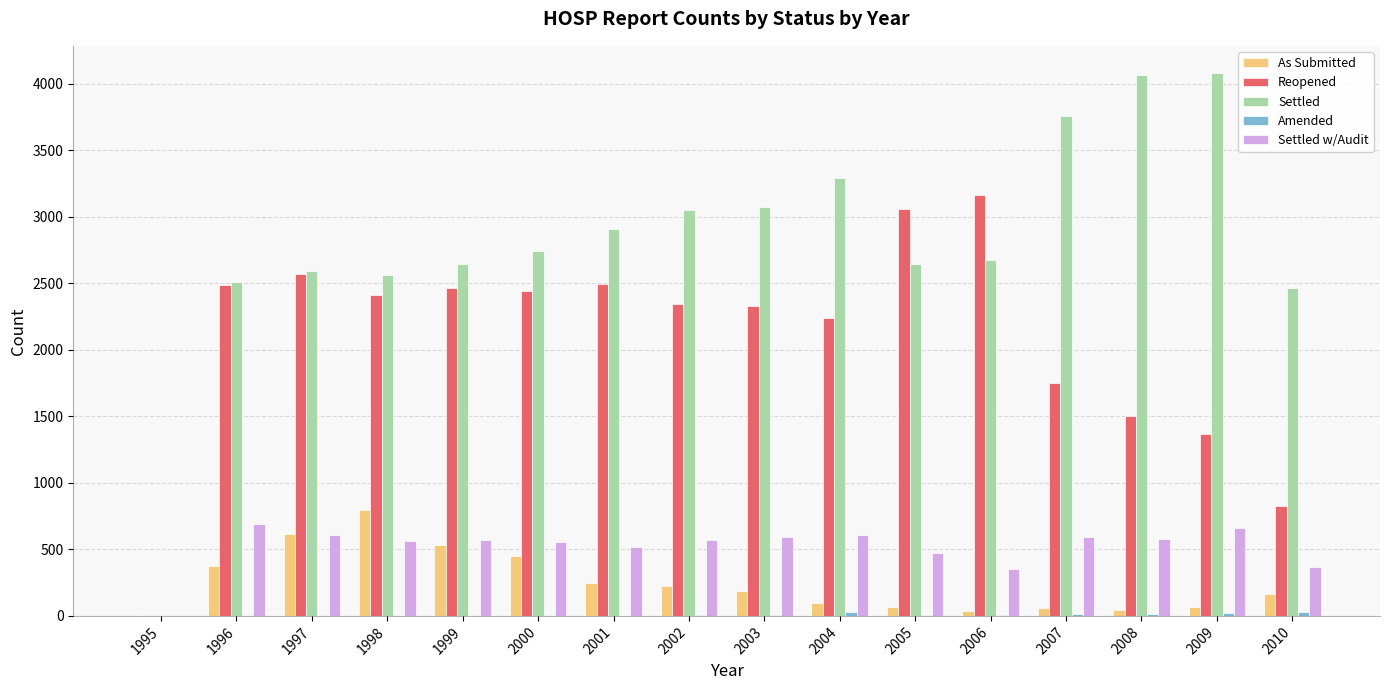

The Settled w/Audit series shows 639 at 2005. True or false?

False